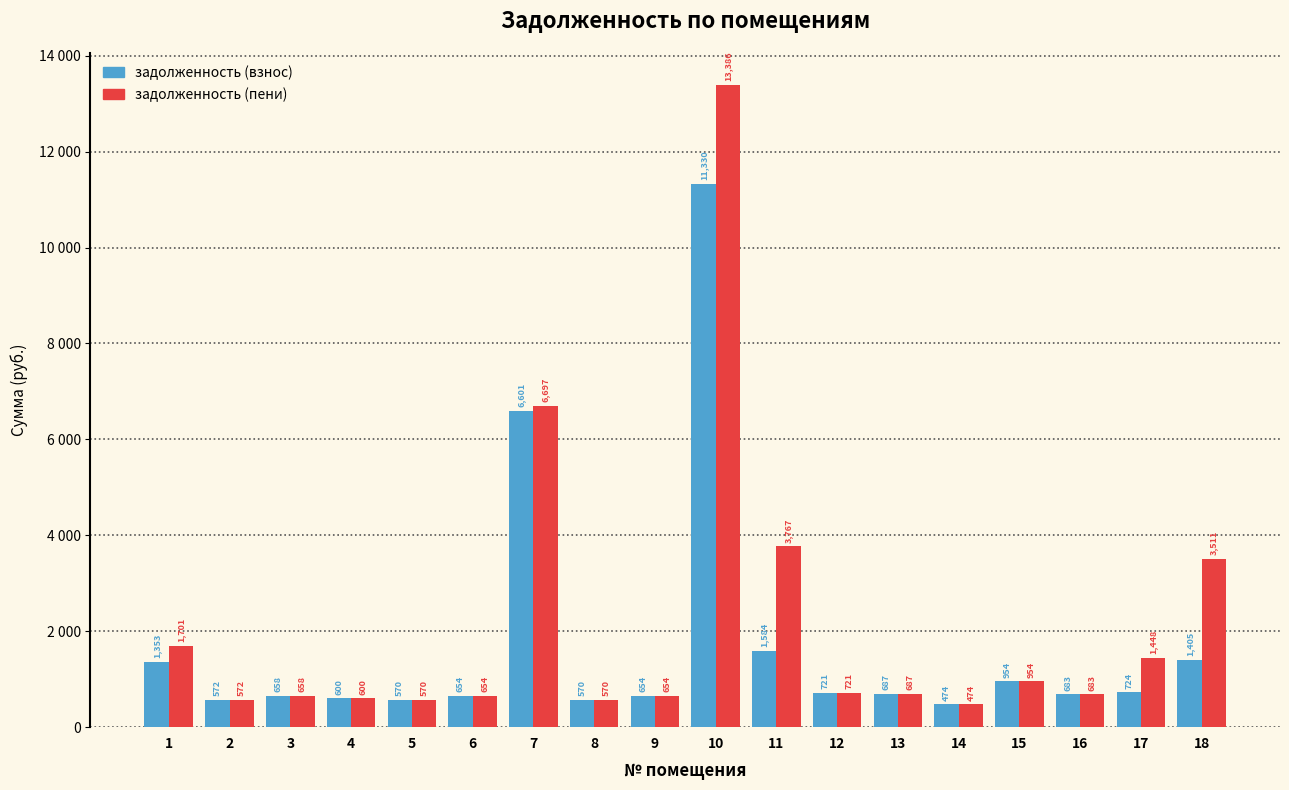

What are all the series names shown in the legend?

задолженность (взнос), задолженность (пени)